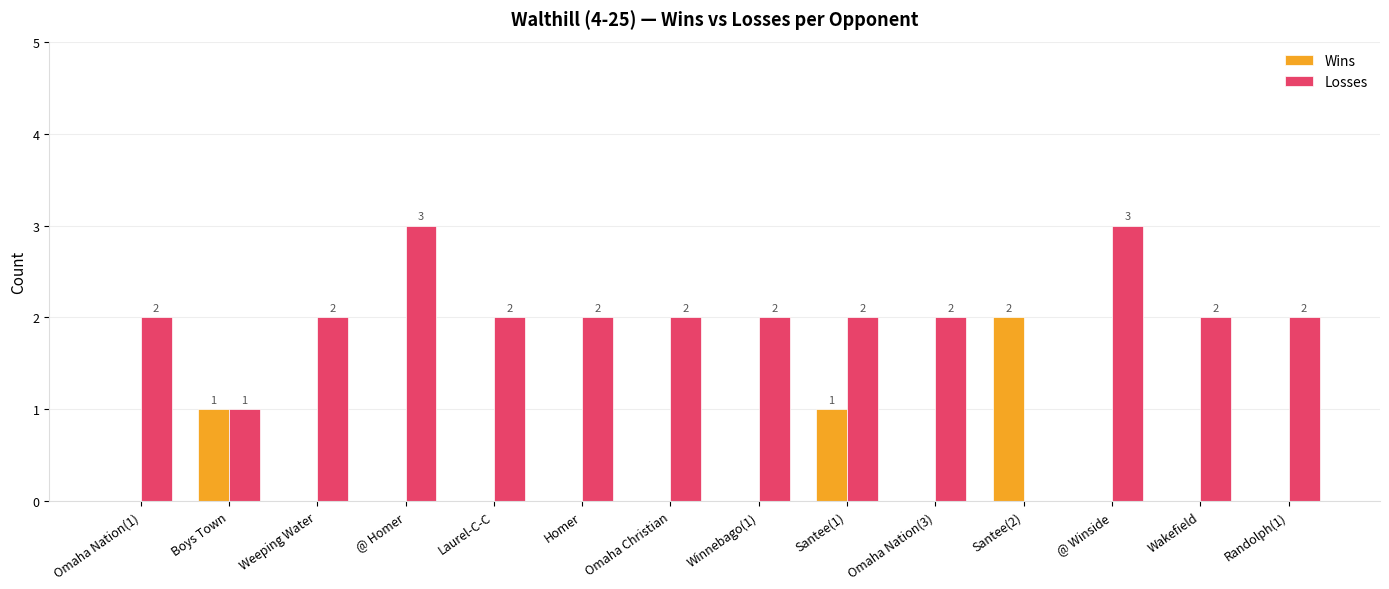

The value of Losses at Santee(2) is 0. True or false?

True